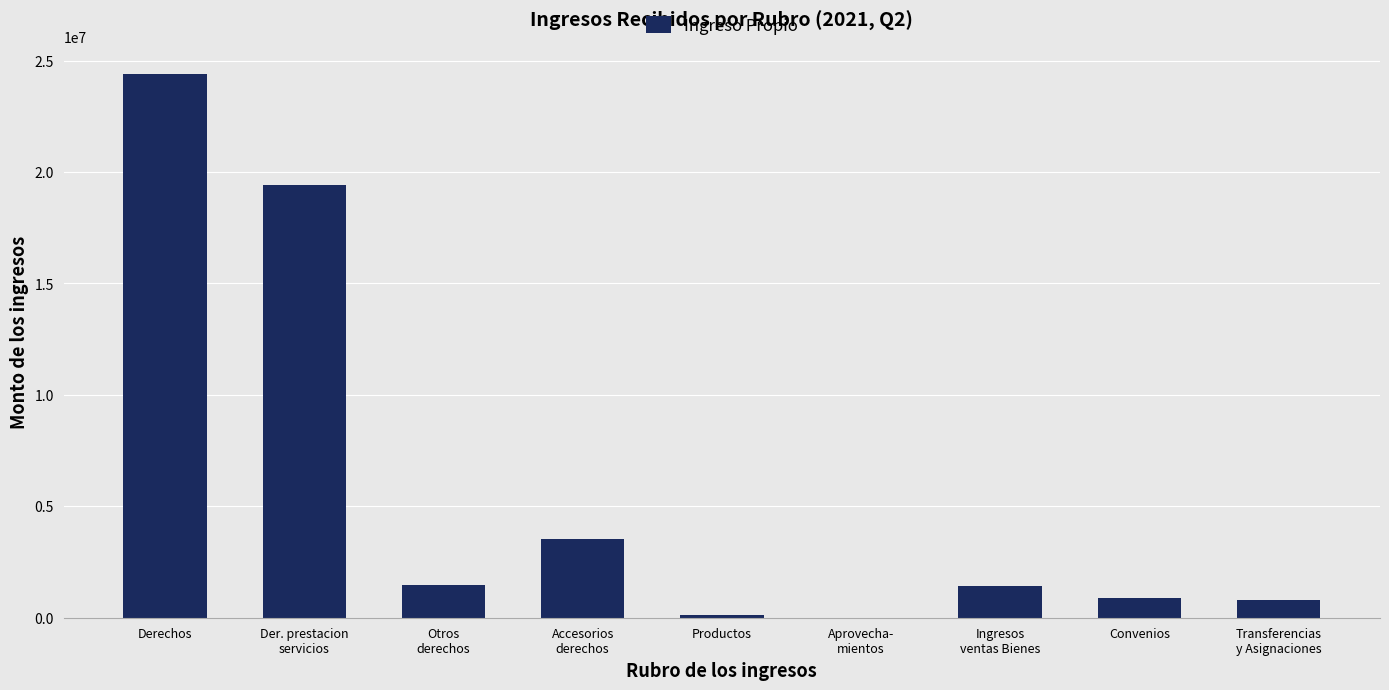

Which label corresponds to the largest value in the chart?

Derechos